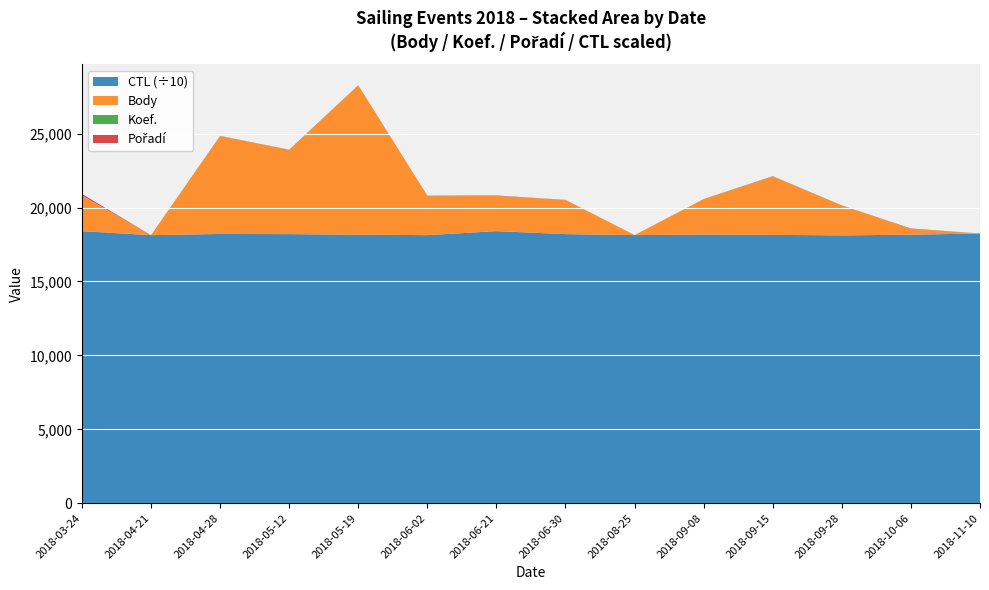

Reading left to right, what are all the values shown in this chart?

Body: 2409	0	6623	5699	10104	2629	2385	2310	0	2400	3939	2025	393	0
Koef.: 10	0	7	7	7	7	10	7	3	3	12	3	3	1
Pořadí: 100	1	5	6	1	31	19	3	0	1	16	4	24	0
CTL: 184008	181302	182108	182001	181604	181307	184018	182004	181339	181717	181510	181139	181623	182420